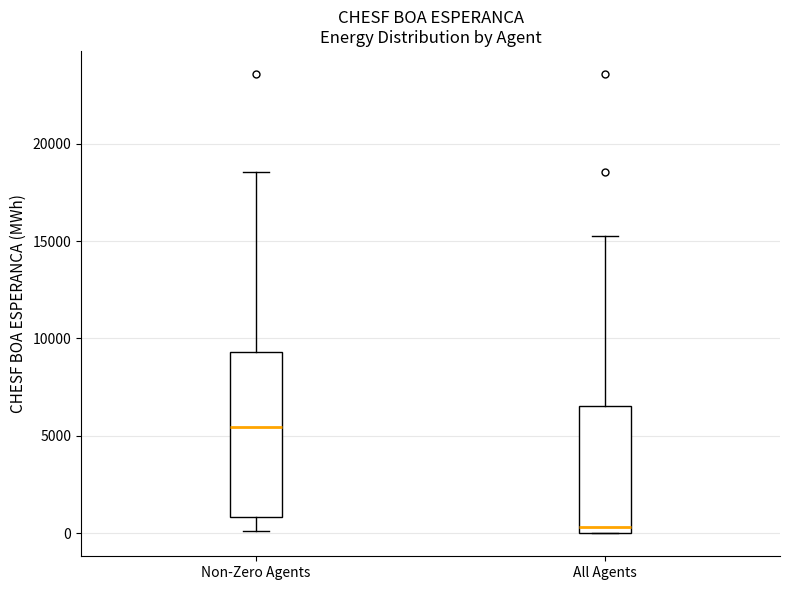

Reading left to right, read every box against the y-axis: the position of its median line, the range the box covers, and the ends of its whiskers. The values are not printed on the chart, so give them approximately, as read against the axis.

Non-Zero Agents: median 5500, box 1000 to 9500, whiskers 0 to 18500
All Agents: median 500, box 0 to 6500, whiskers 0 to 15500